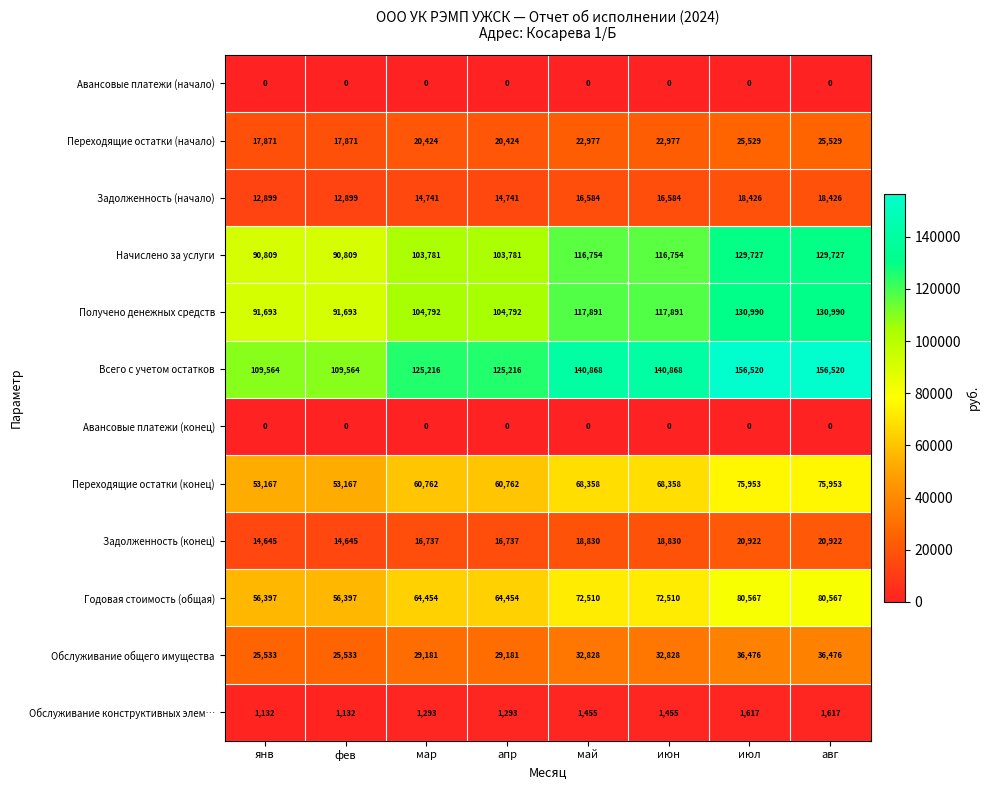

The value of Годовая стоимость (общая) at авг is 80567. True or false?

True